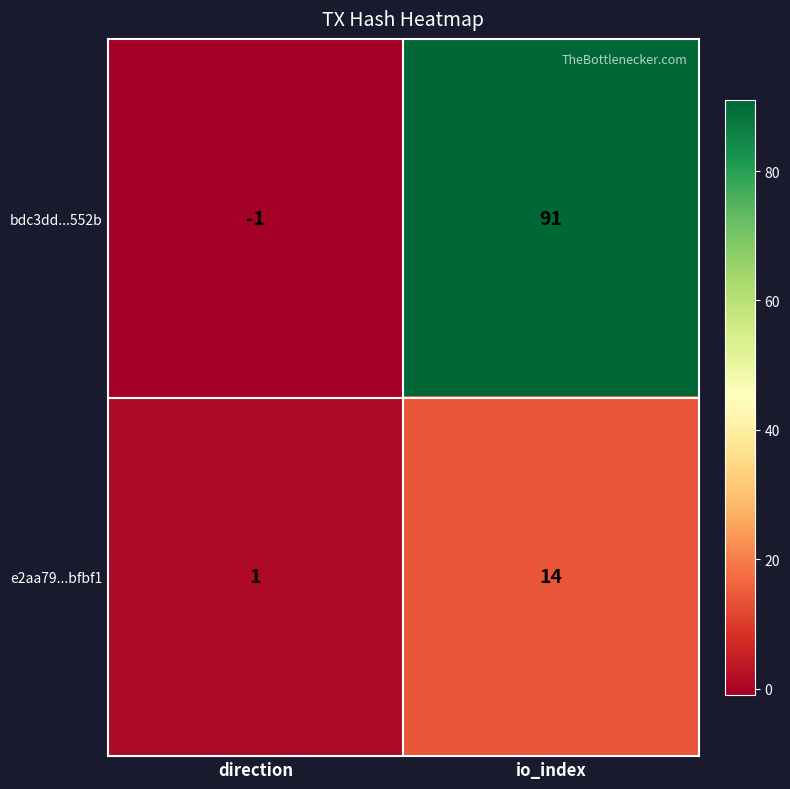

Is it true that bdc3dd...552b equals 0 at direction?

False